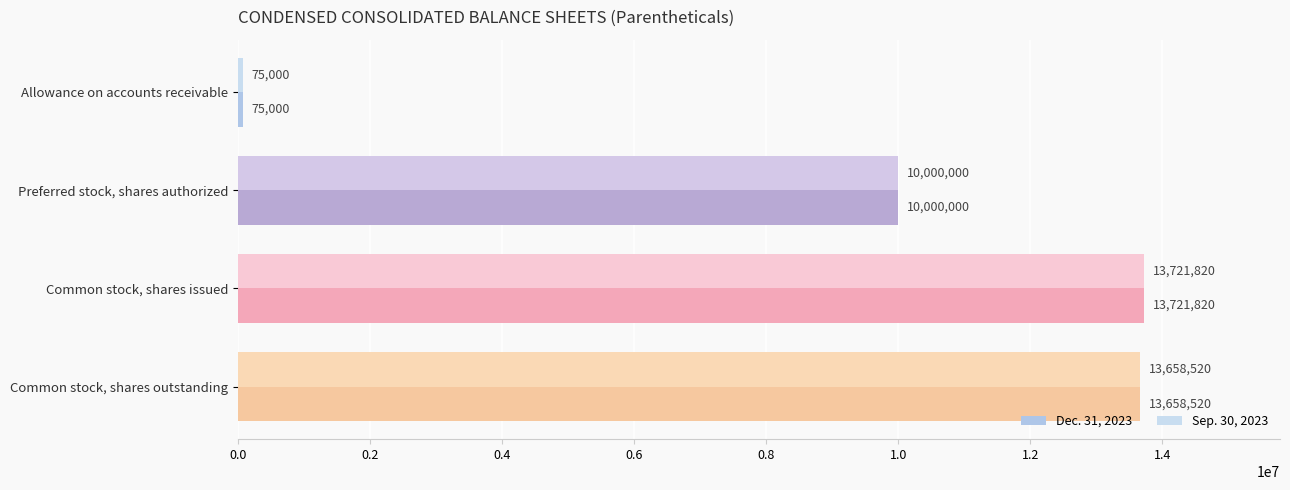

How many values in the Sep. 30, 2023 series are below 13658520?

2